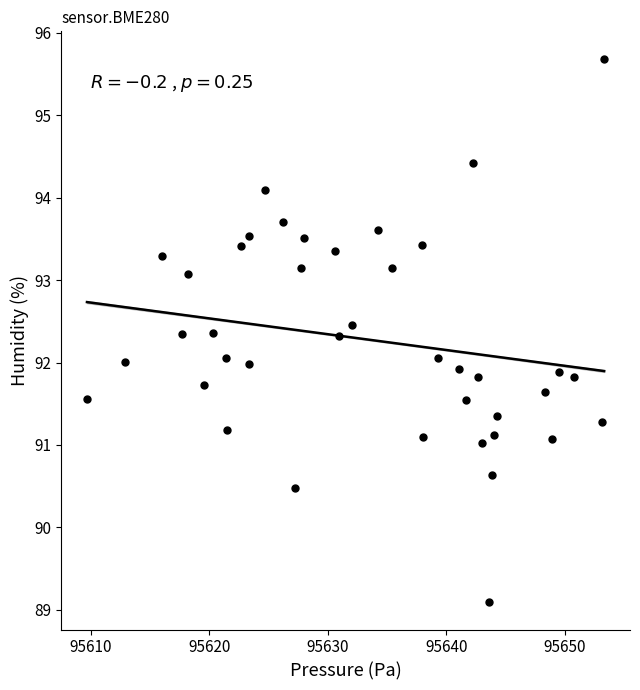

What is the range of Y values (max minus min)?

6.6